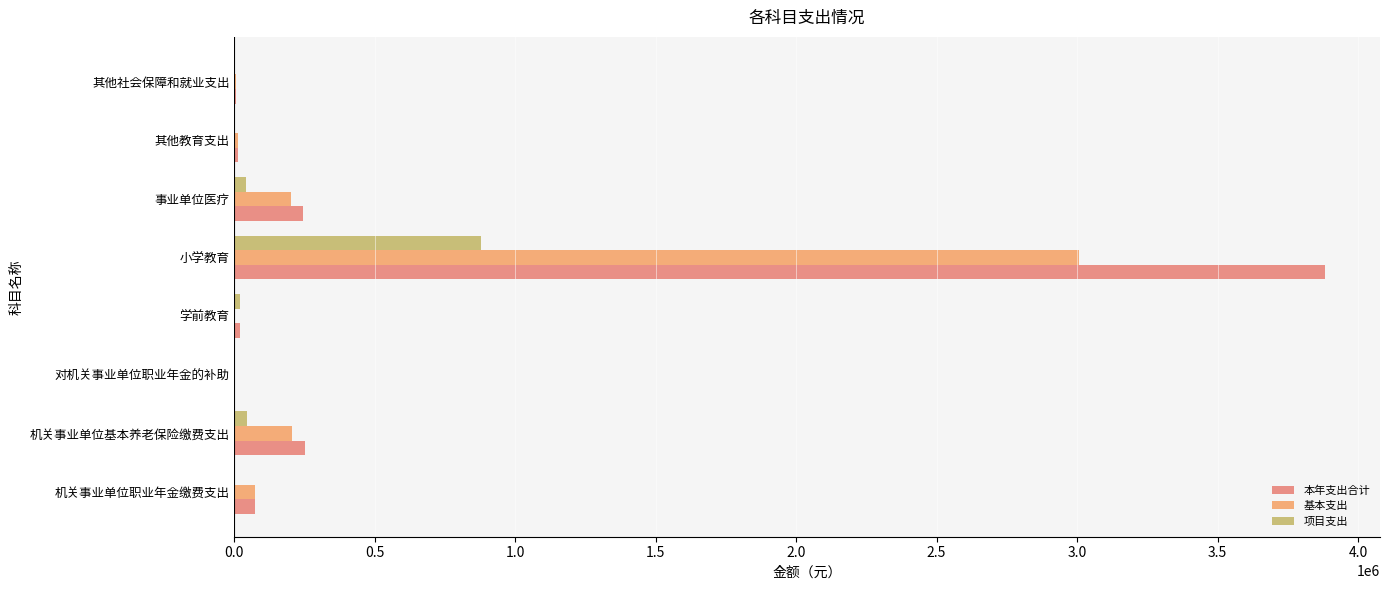

What are all the series names shown in the legend?

本年支出合计, 基本支出, 项目支出